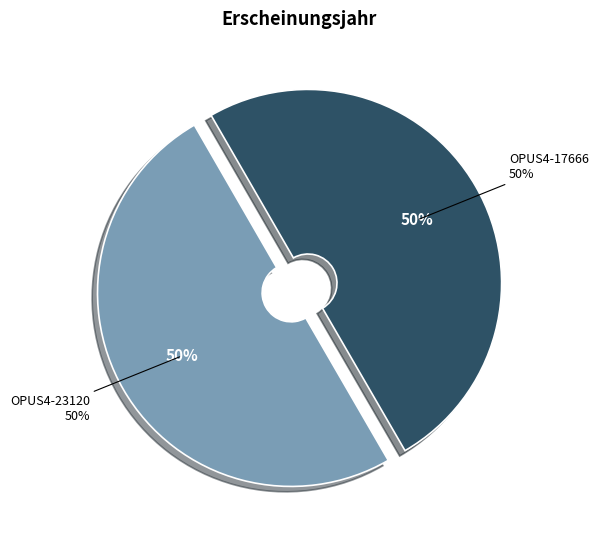

Is it true that OPUS4-23120 is 50% of the pie?

True